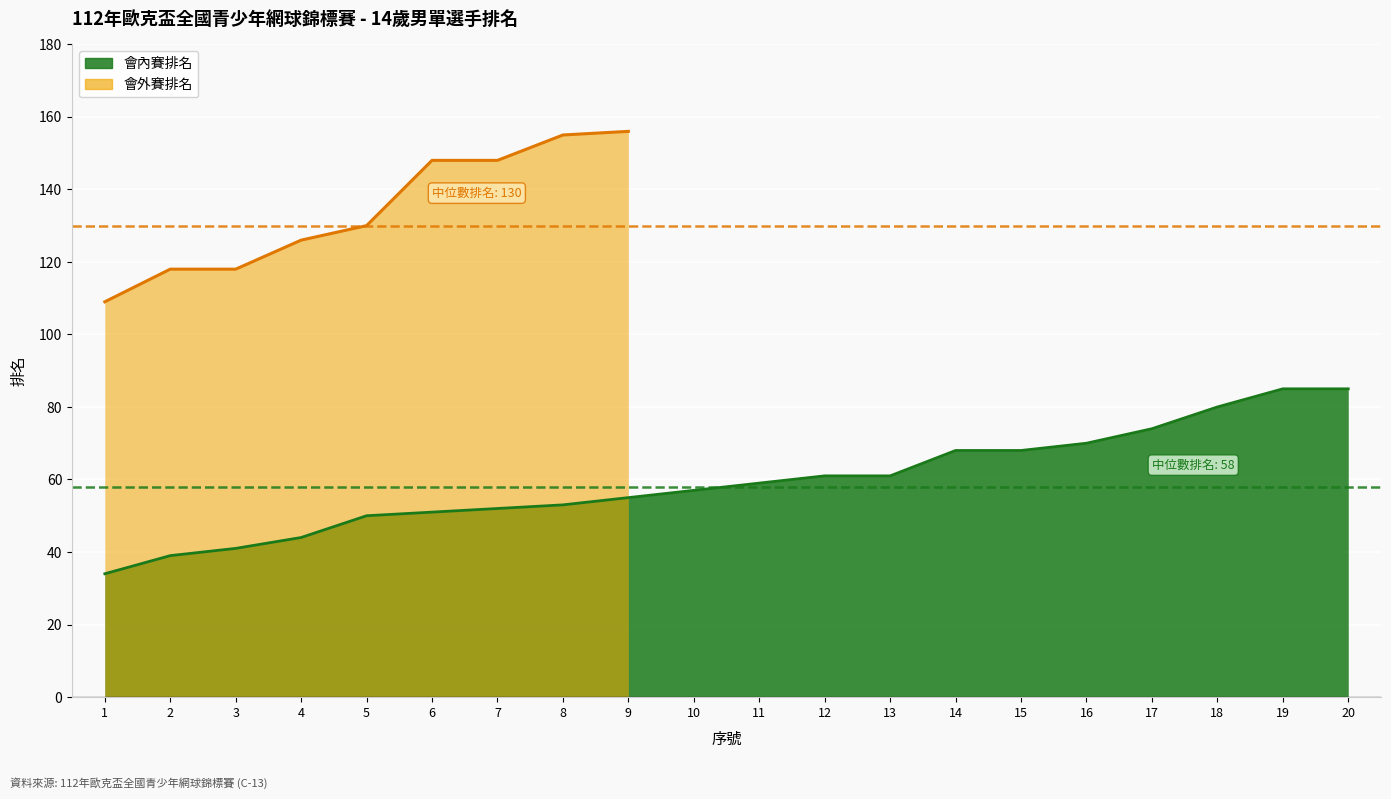

Is it true that the value at 12 is 101?

False